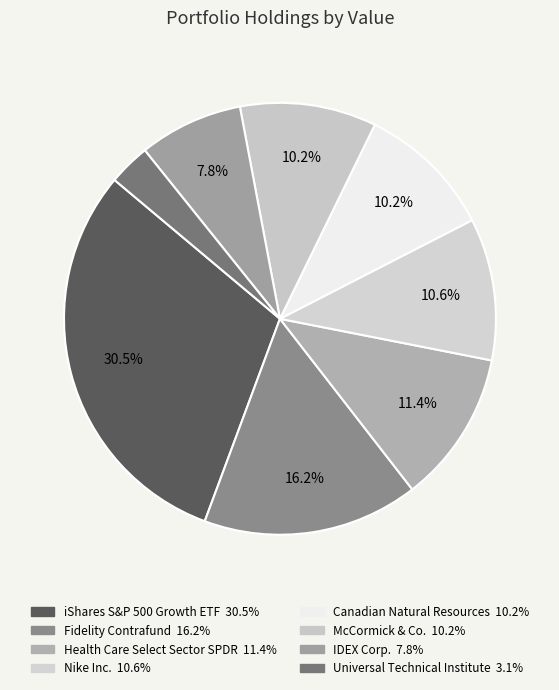

How many segments does this pie chart have?

8